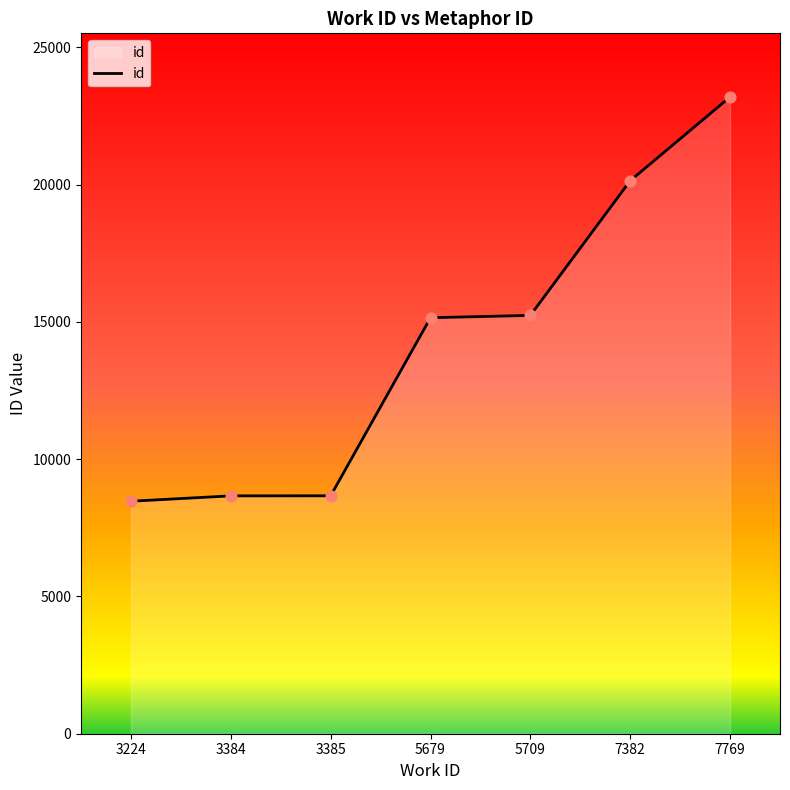

Which has a higher value, 5679 or 7382?

7382